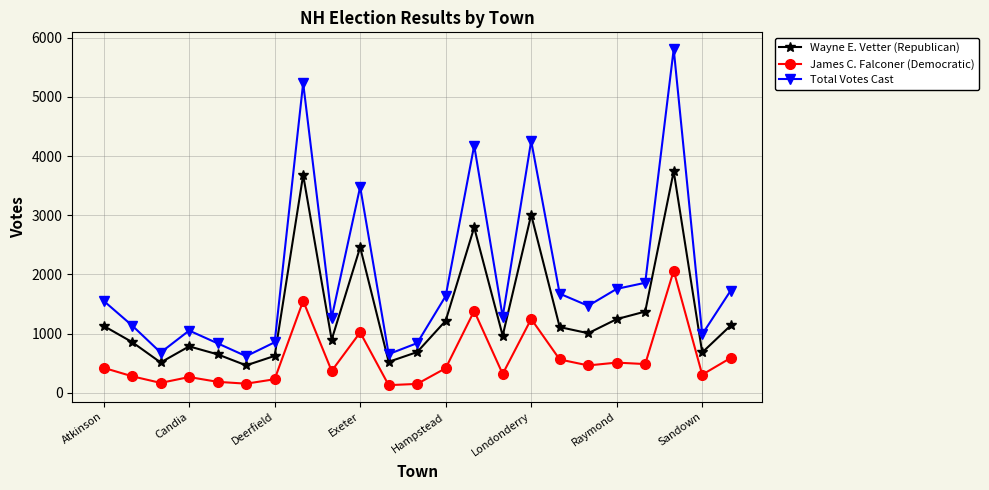

Rank the series by their maximum value, from lowest to highest.

James C. Falconer (Democratic), Wayne E. Vetter (Republican), Total Votes Cast